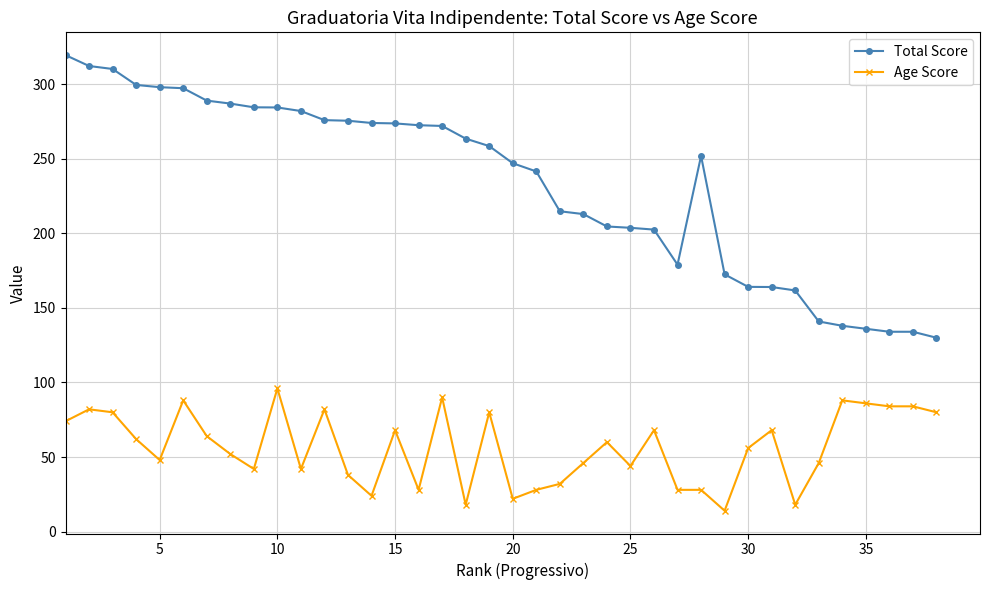

What is the difference between the maximum and minimum values in the Total Score series?

189.5